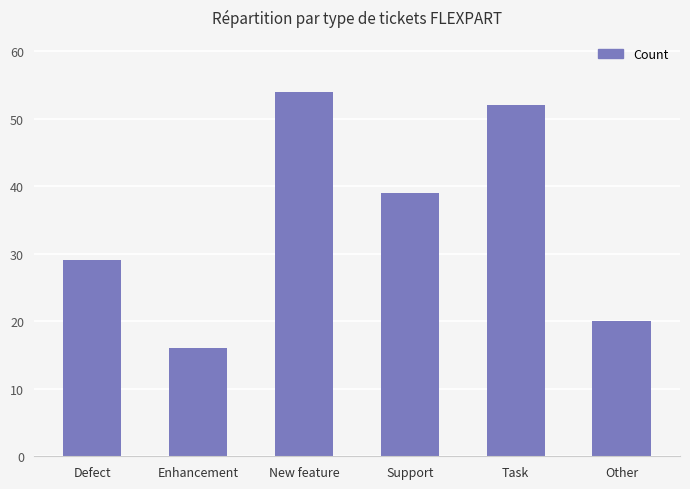

What is the ratio of the value at Support to the value at New feature?

0.7